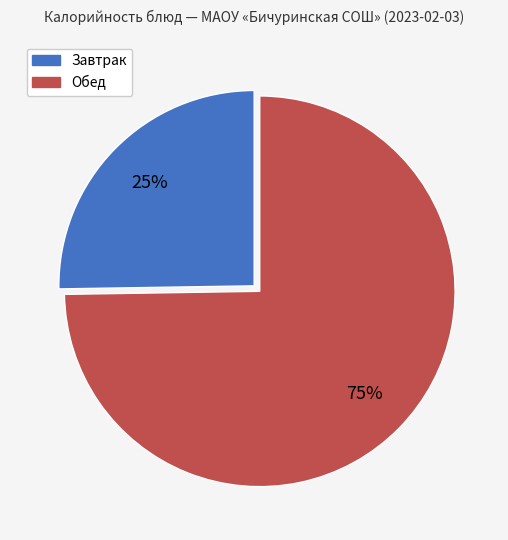

To the nearest percent, what is the average slice percentage?

50%